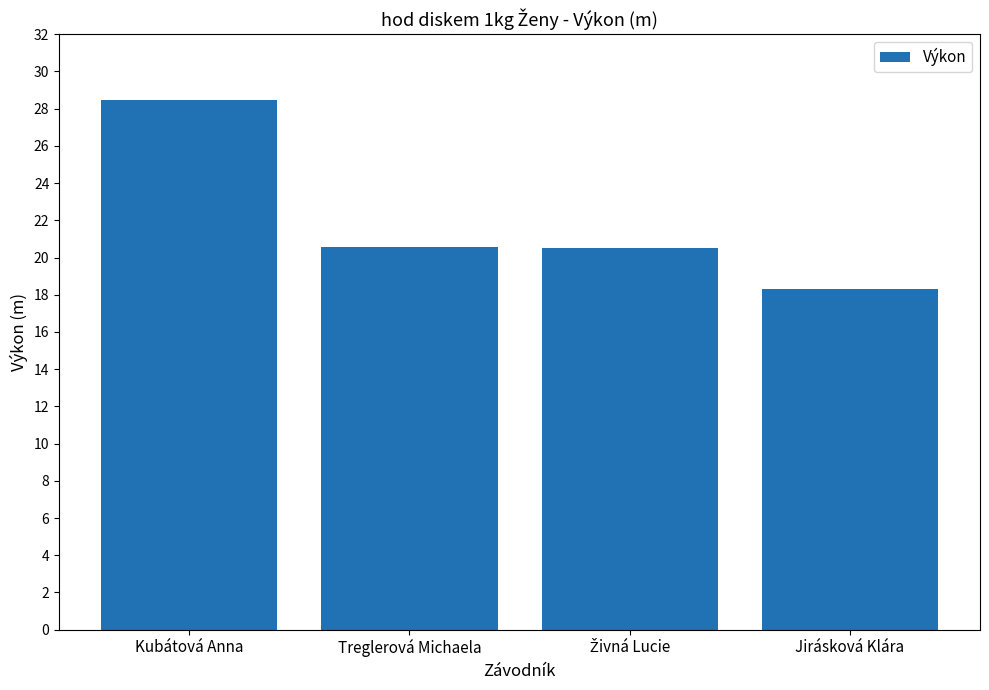

How many values are below 20?

1